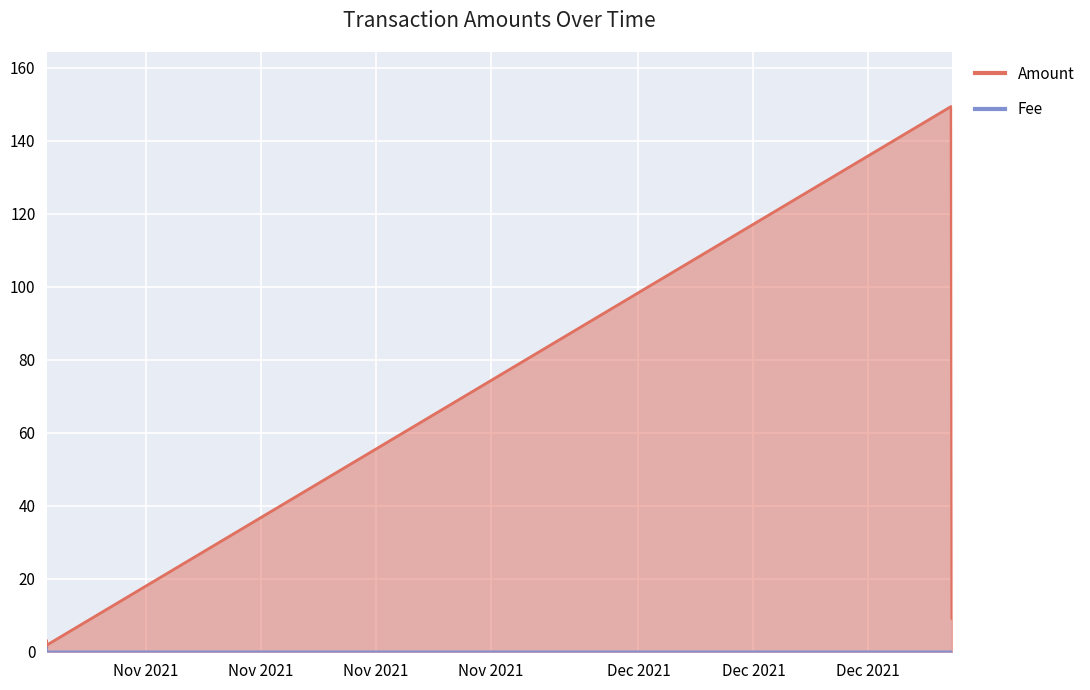

Which series has the widest spread of values?

Amount